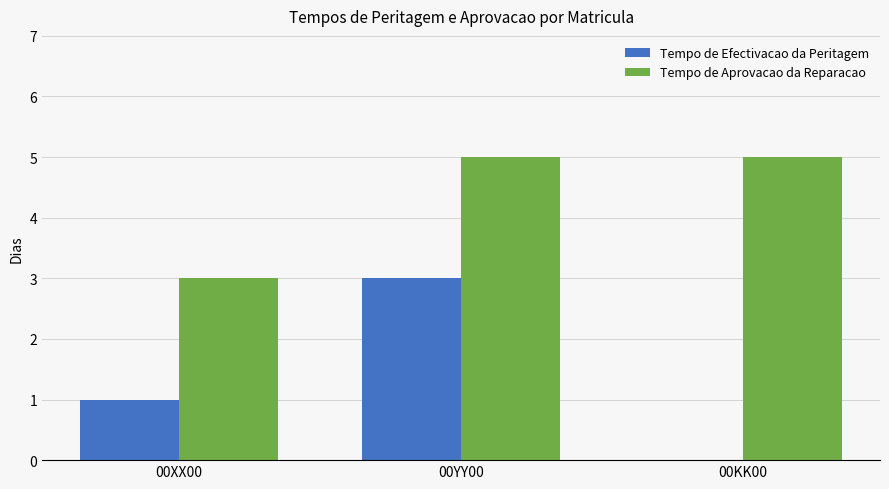

What is the greatest value displayed?

5